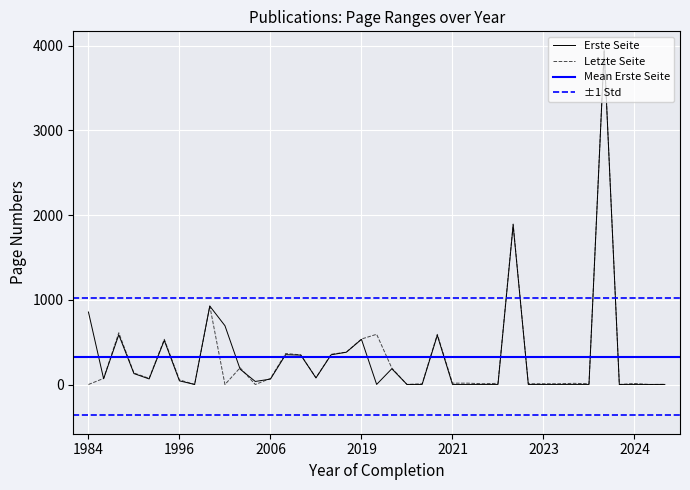

Which series has the largest total across all categories?

Erste Seite